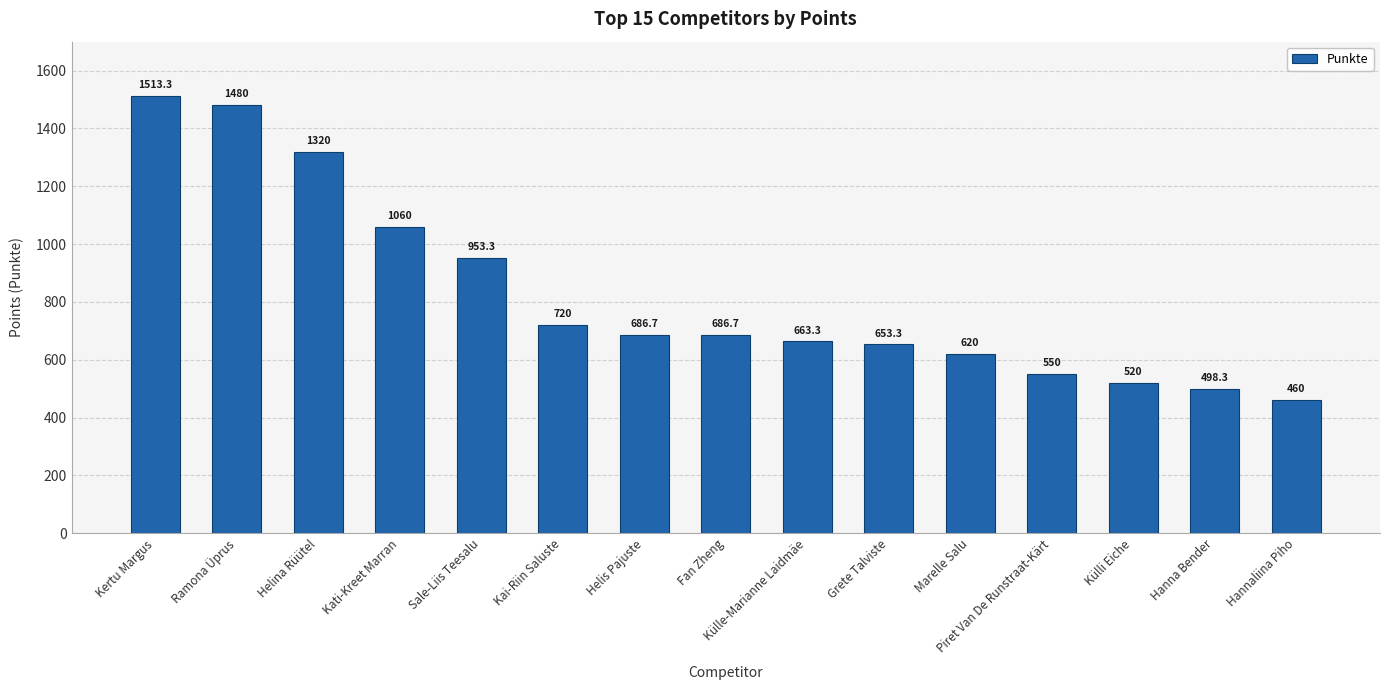

How many data points are less than 686?

7